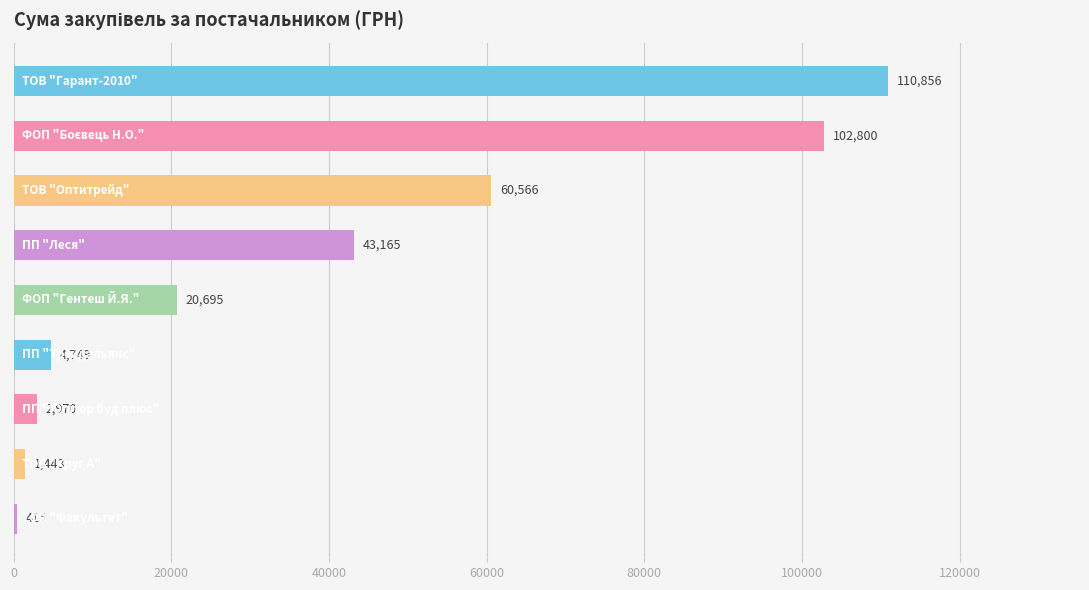

What is the minimum value shown in the chart?

415.0